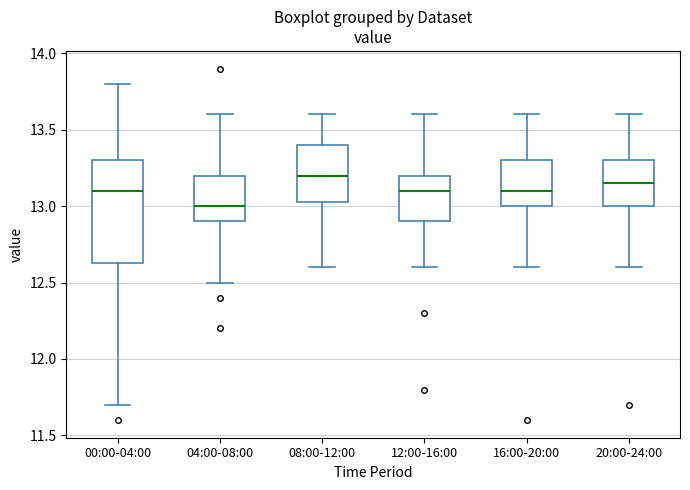

Comparing the boxes themselves (not the whiskers), which one is the tallest?

00:00-04:00